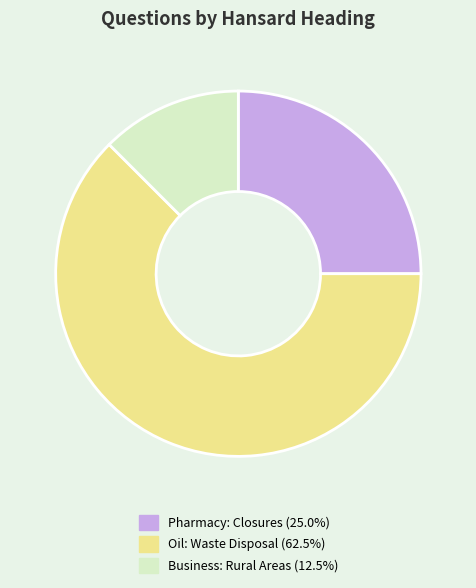

Is there any slice that represents more than half of the pie?

Yes